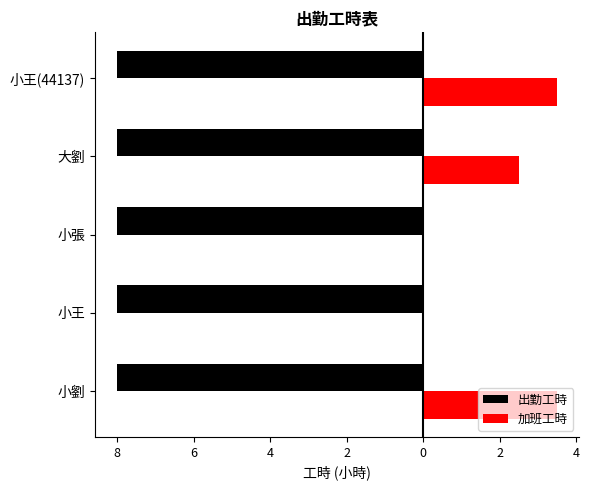

What are all the series names shown in the legend?

出勤工時, 加班工時